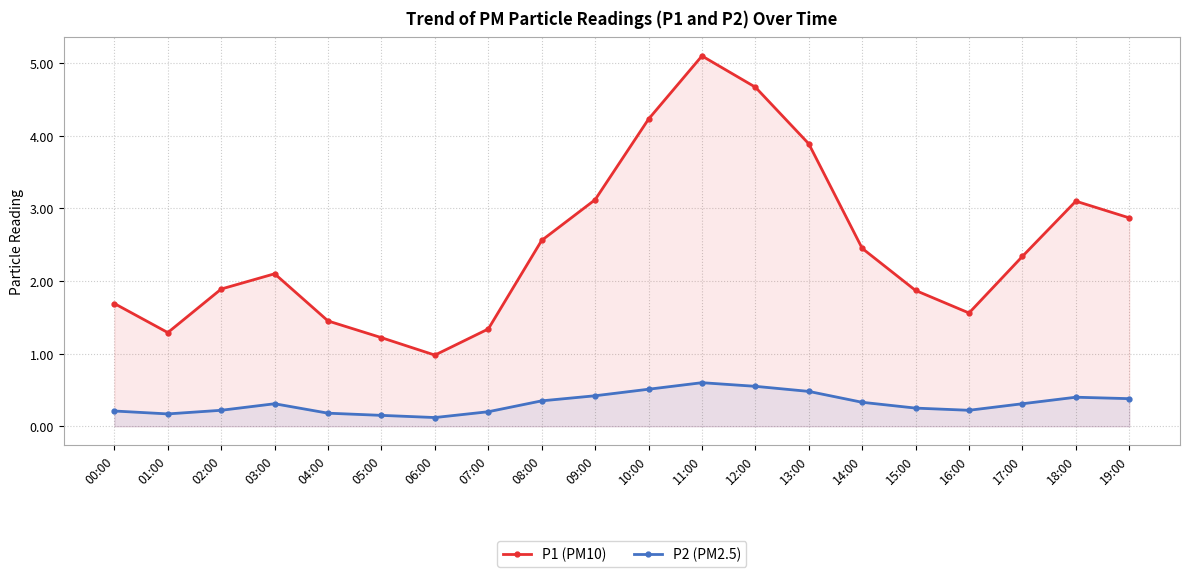

Where does the P1 (PM10) series first go above 2?

03:00